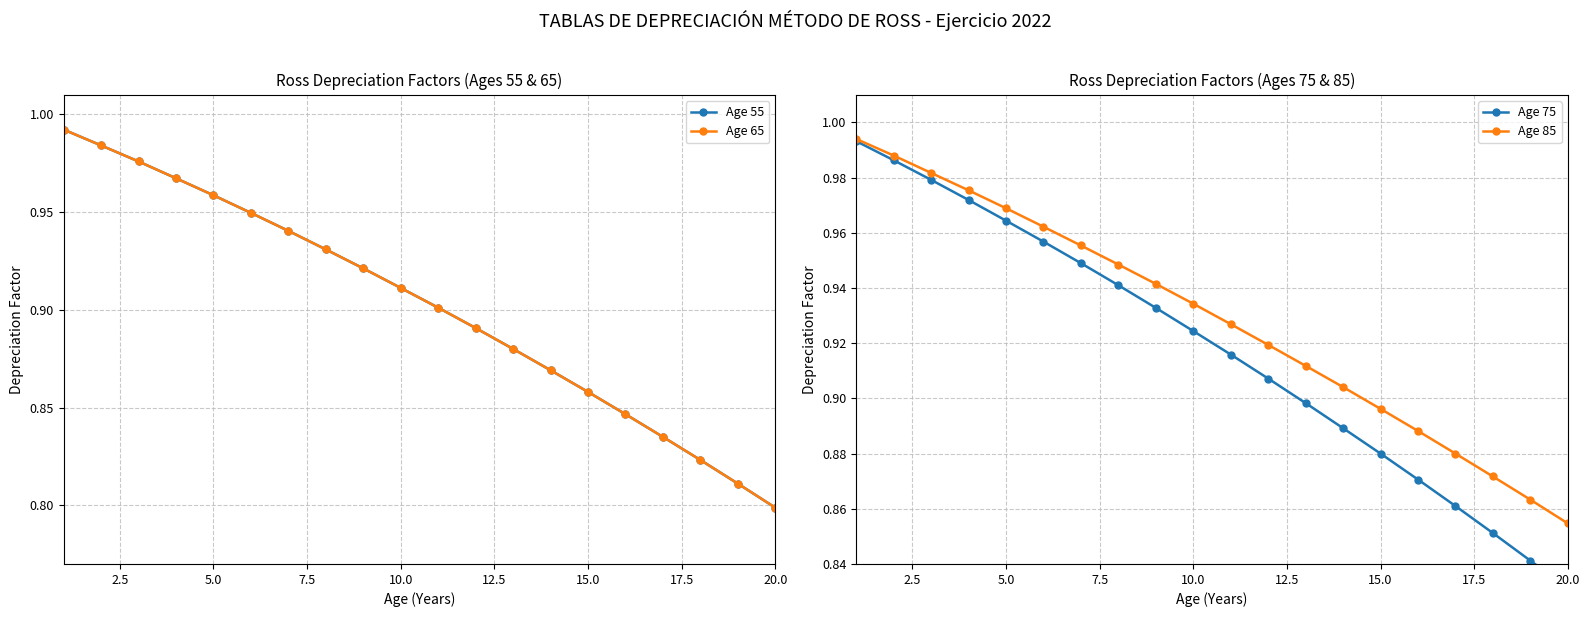

What is the sum of all Age 65 values?

18.0